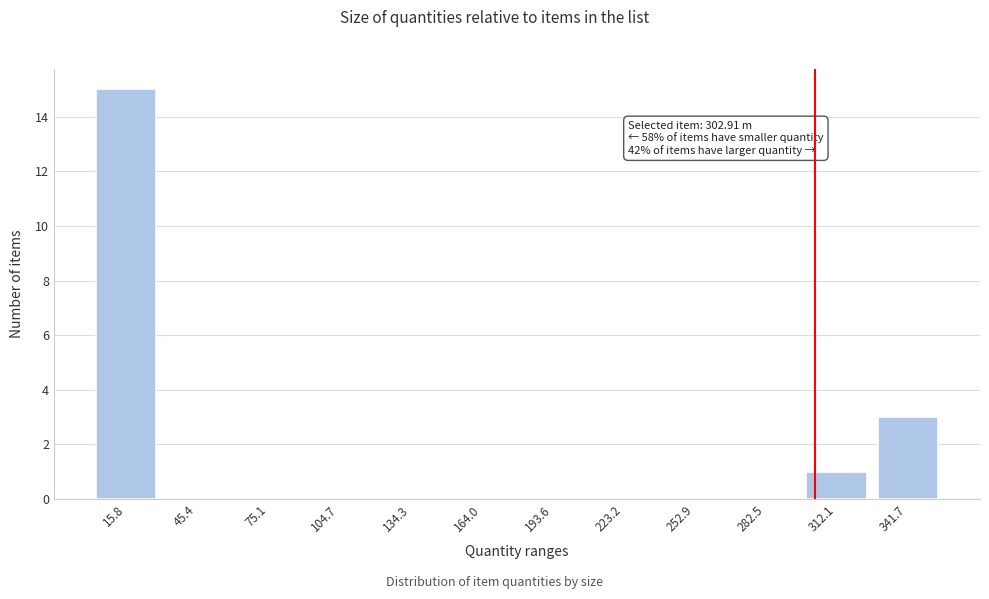

Which range on the x-axis has the tallest bar?

0 to 30